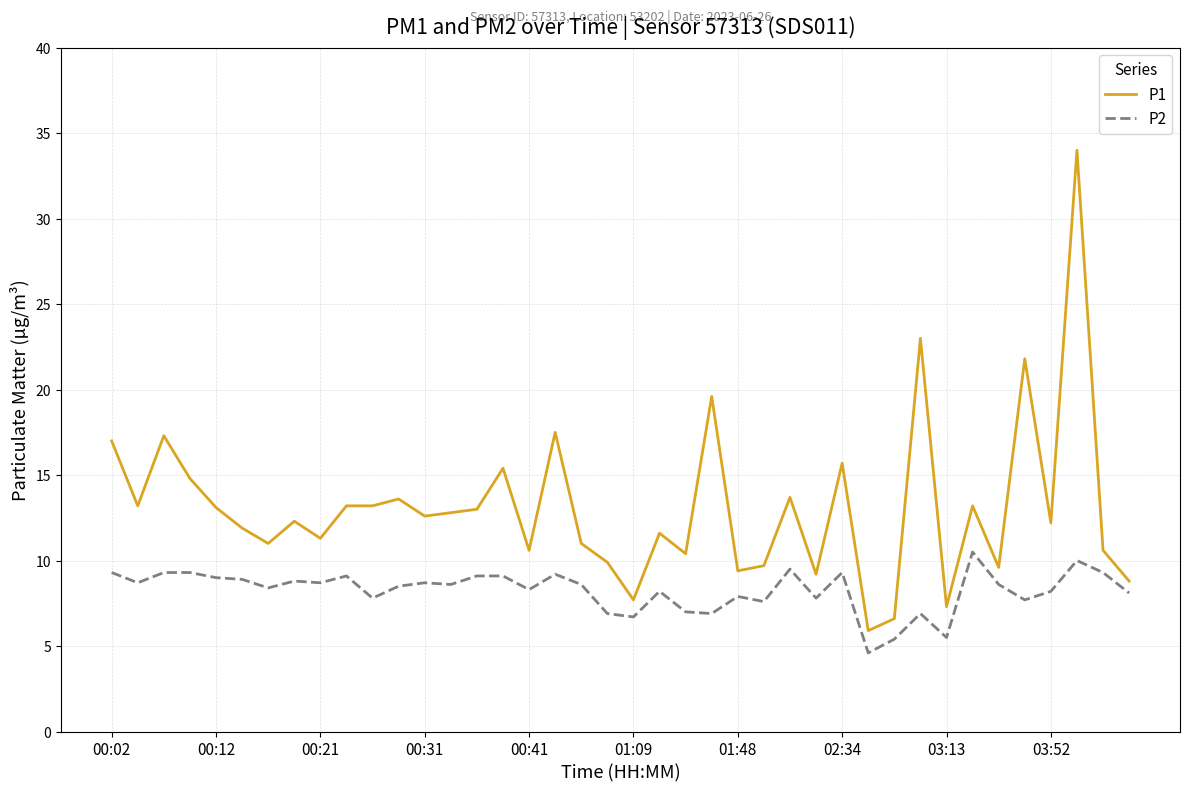

Which series has the largest total across all categories?

P1